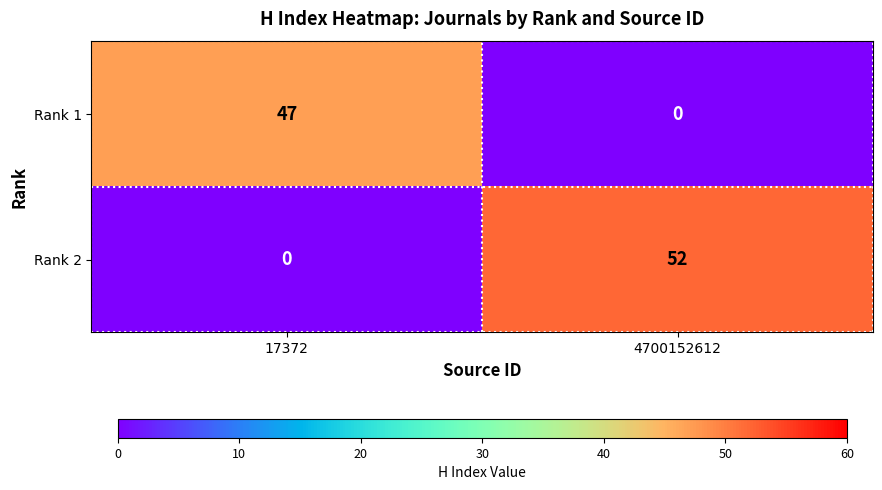

List the series in order of their peak value, lowest first.

Rank 1, Rank 2